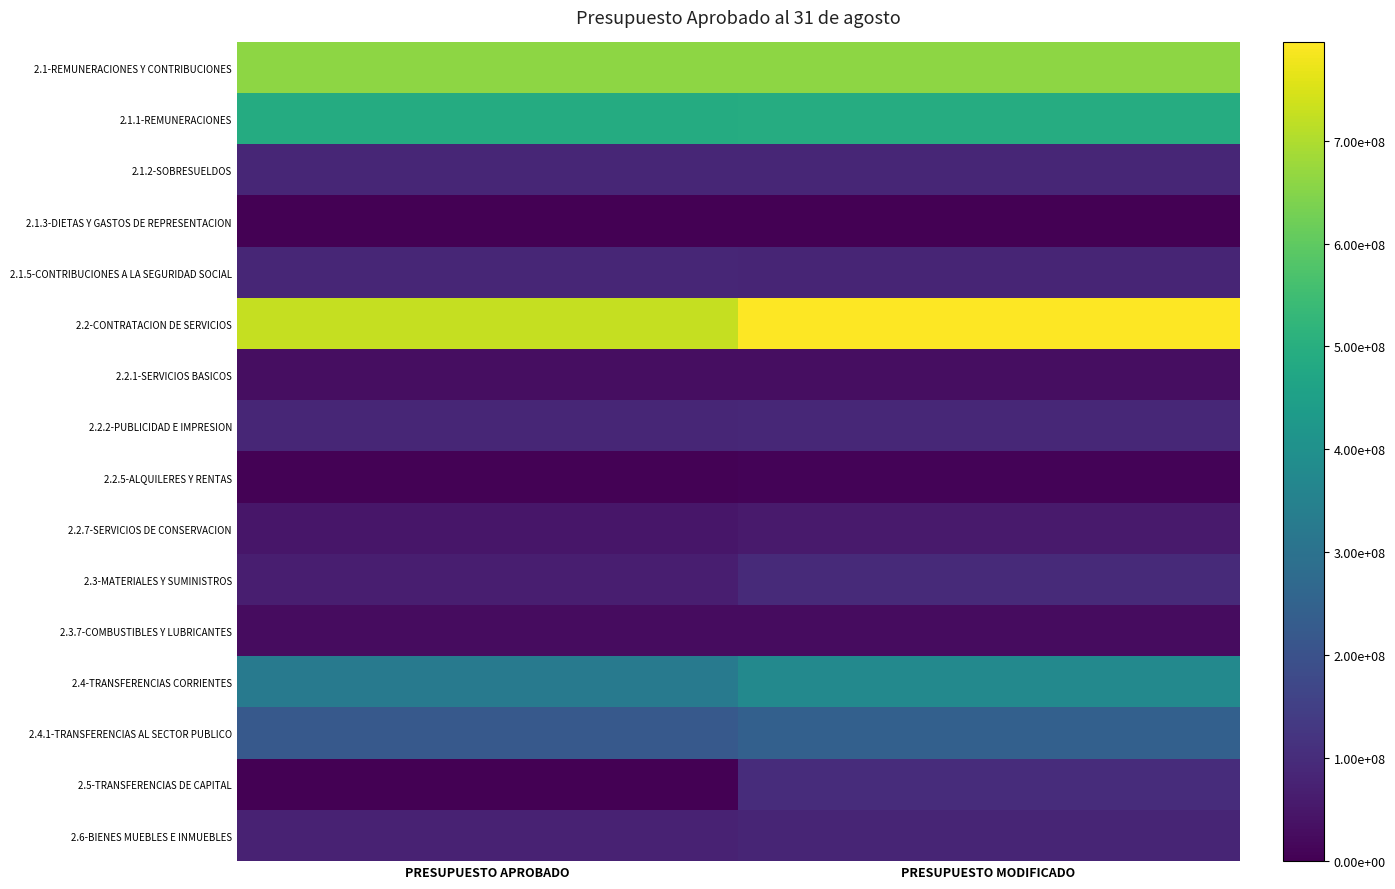

Which series has the largest total across all categories?

2.2-CONTRATACION DE SERVICIOS